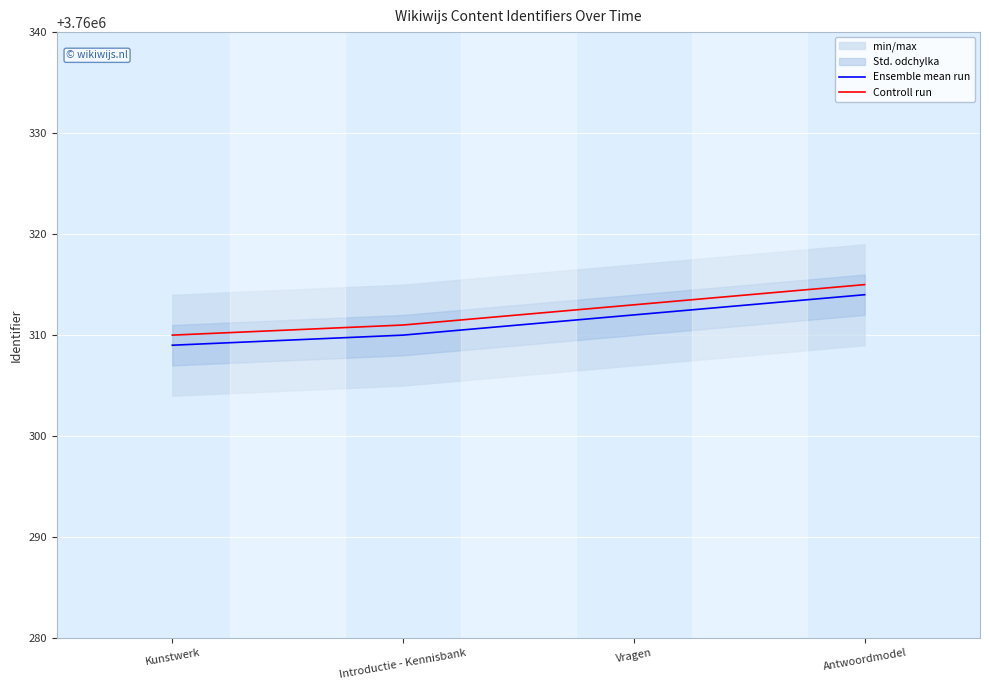

What is the difference between the second highest and second lowest values in the Controll run series?

2